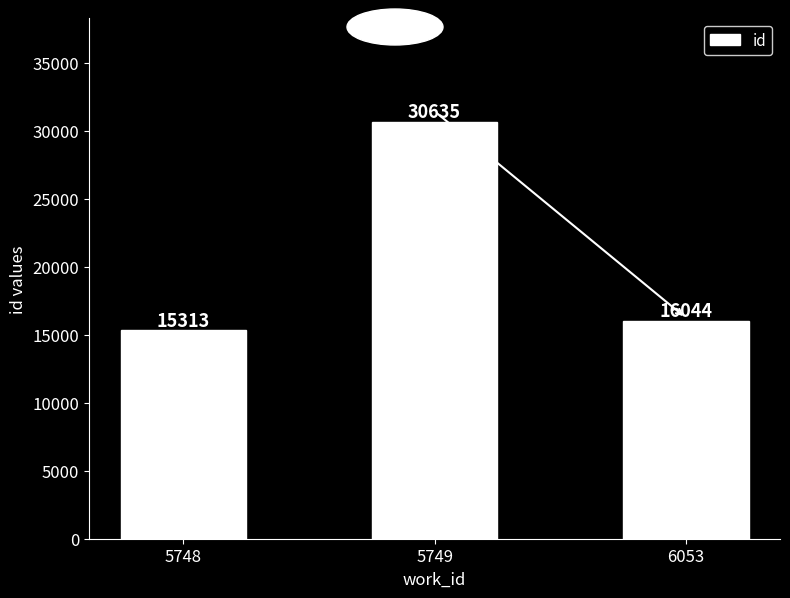

What is the difference between the second highest and minimum values?

731